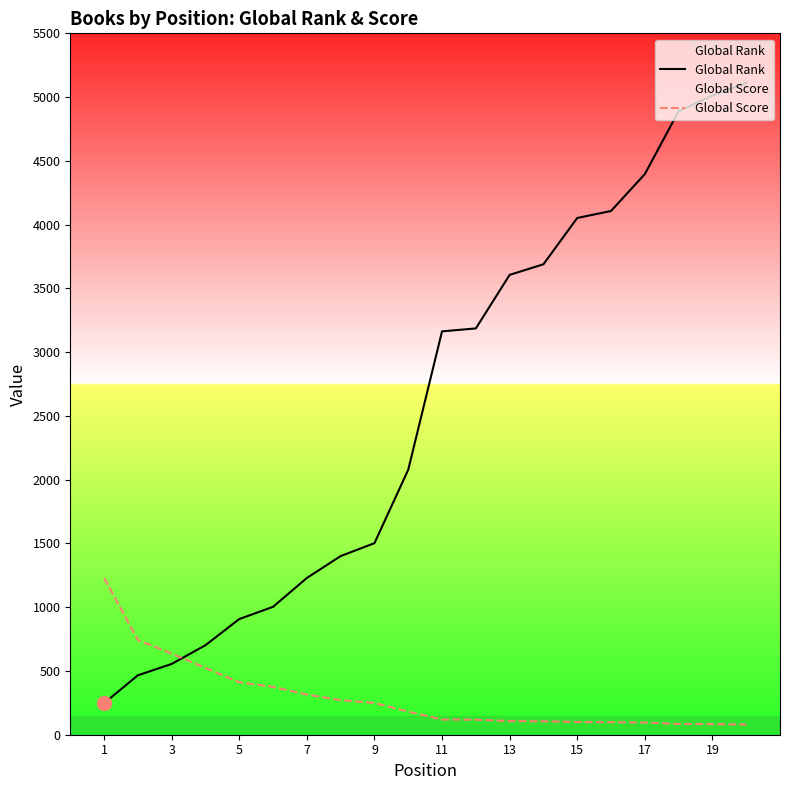

What are all the series names shown in the legend?

Global Rank, Global Score